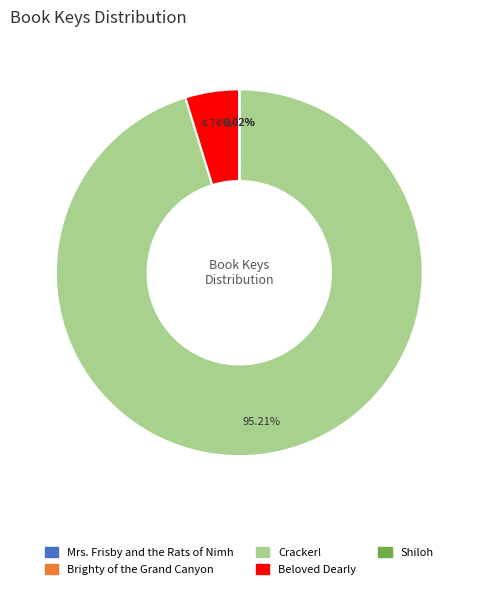

Is there a majority slice in this chart?

Yes